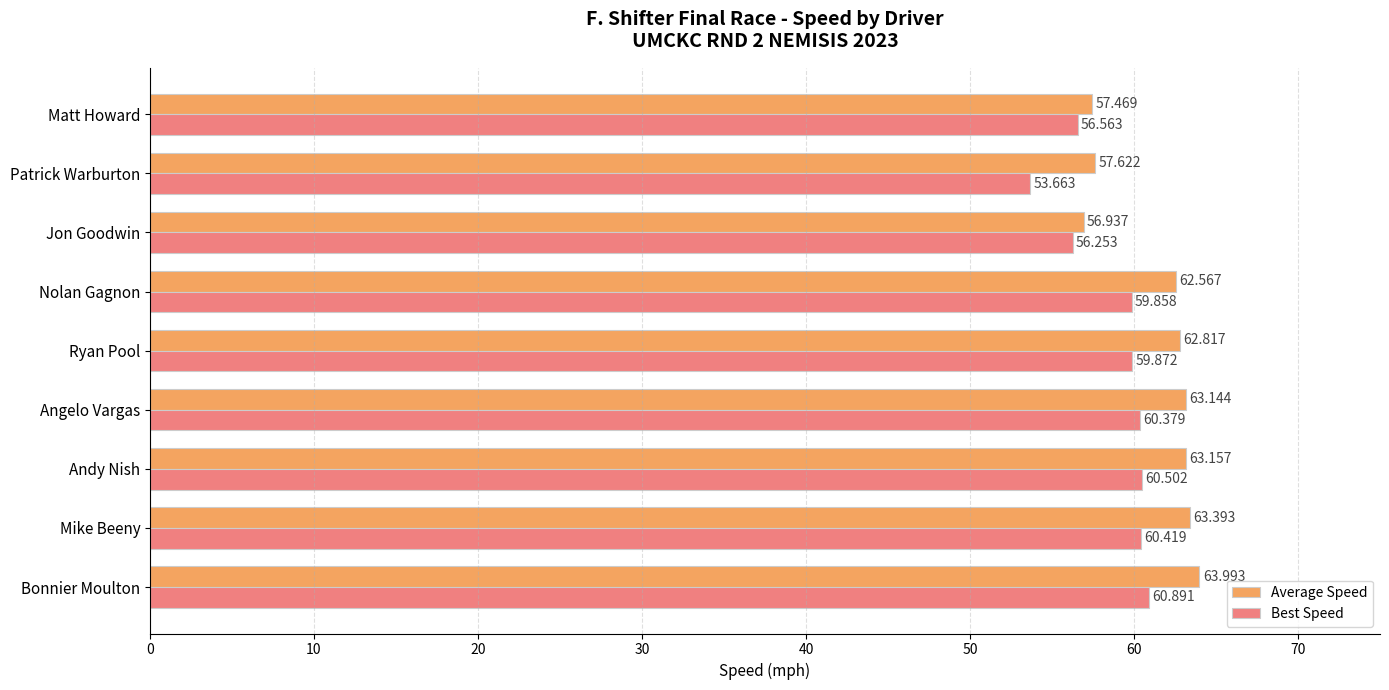

At which category is the sum across all series the highest?

Bonnier Moulton